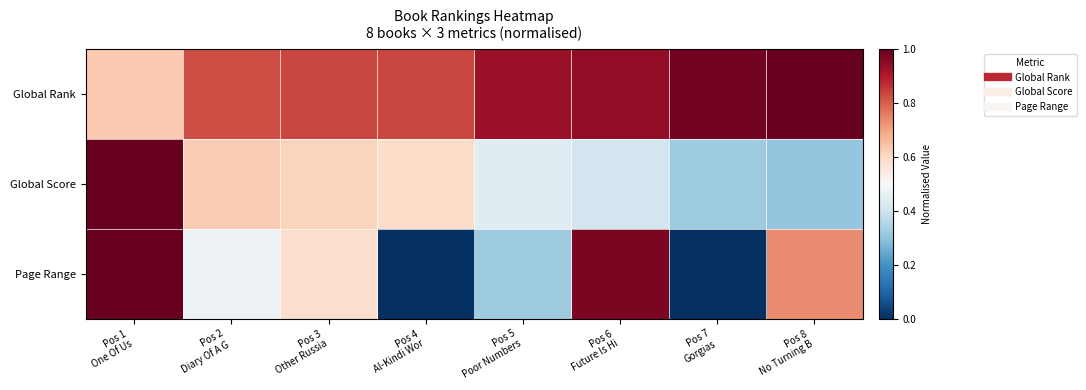

Which has a higher value, Pos 4
Al-Kindi Wor or Pos 3
Other Russia?

Pos 4
Al-Kindi Wor